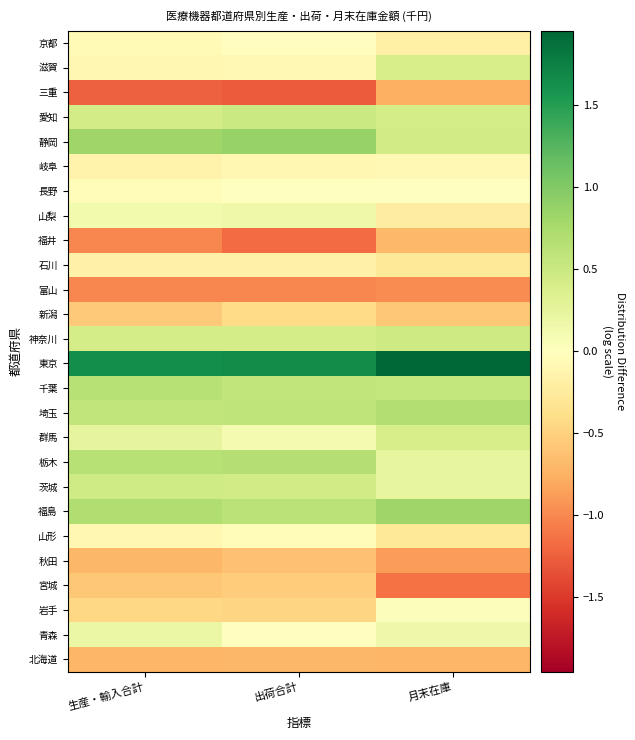

At how many categories does at least one series exceed 1?

3